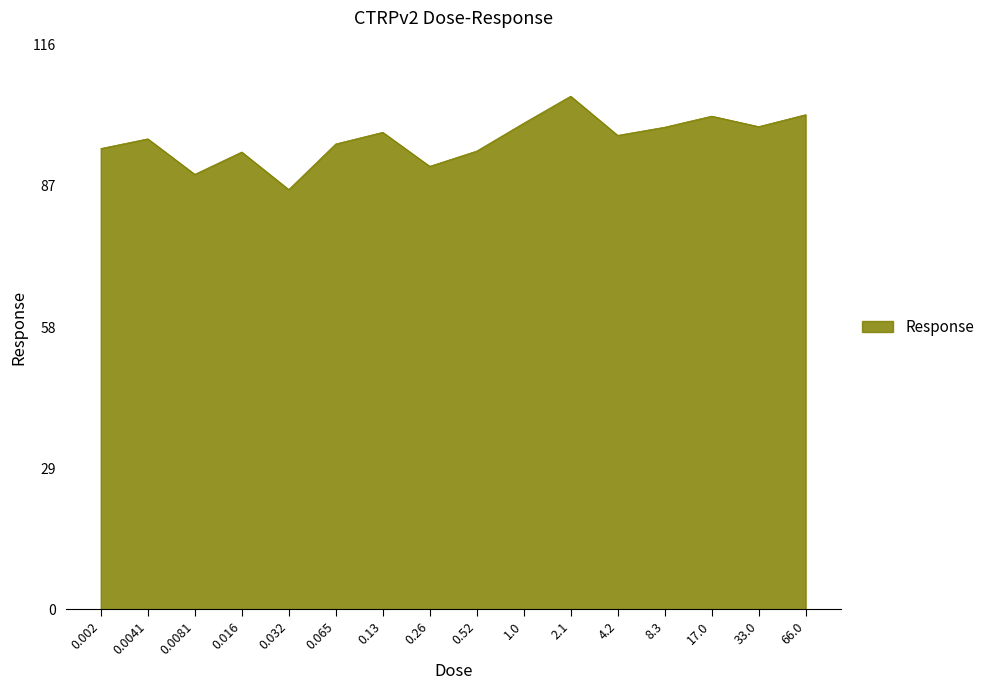

What position from the left is 0.0081?

3